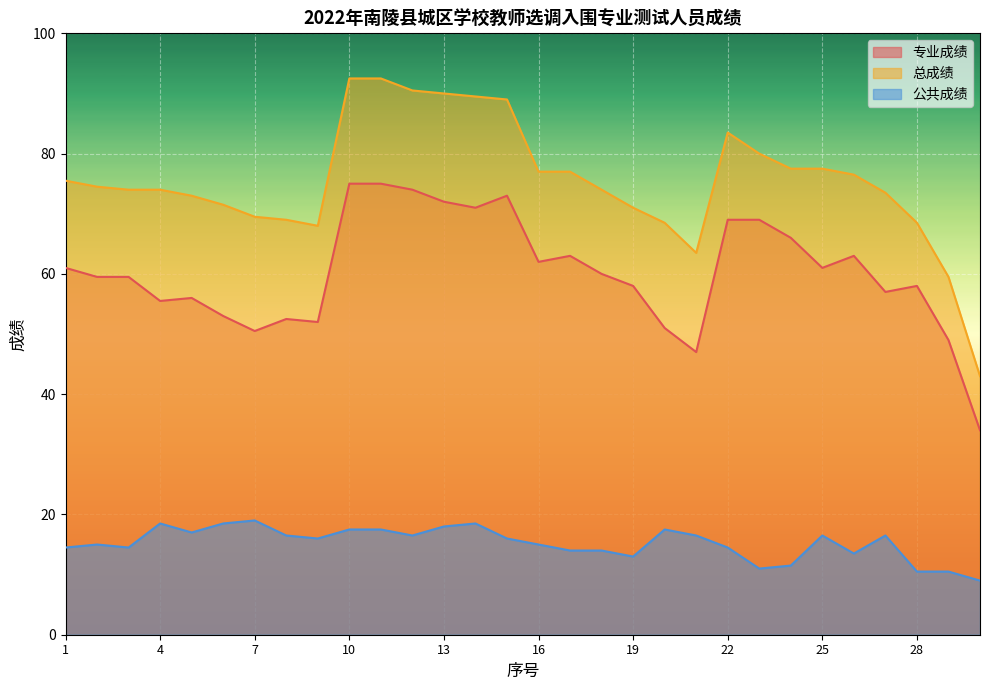

True or false: 总成绩 has a value of 24.1 at 12.

False